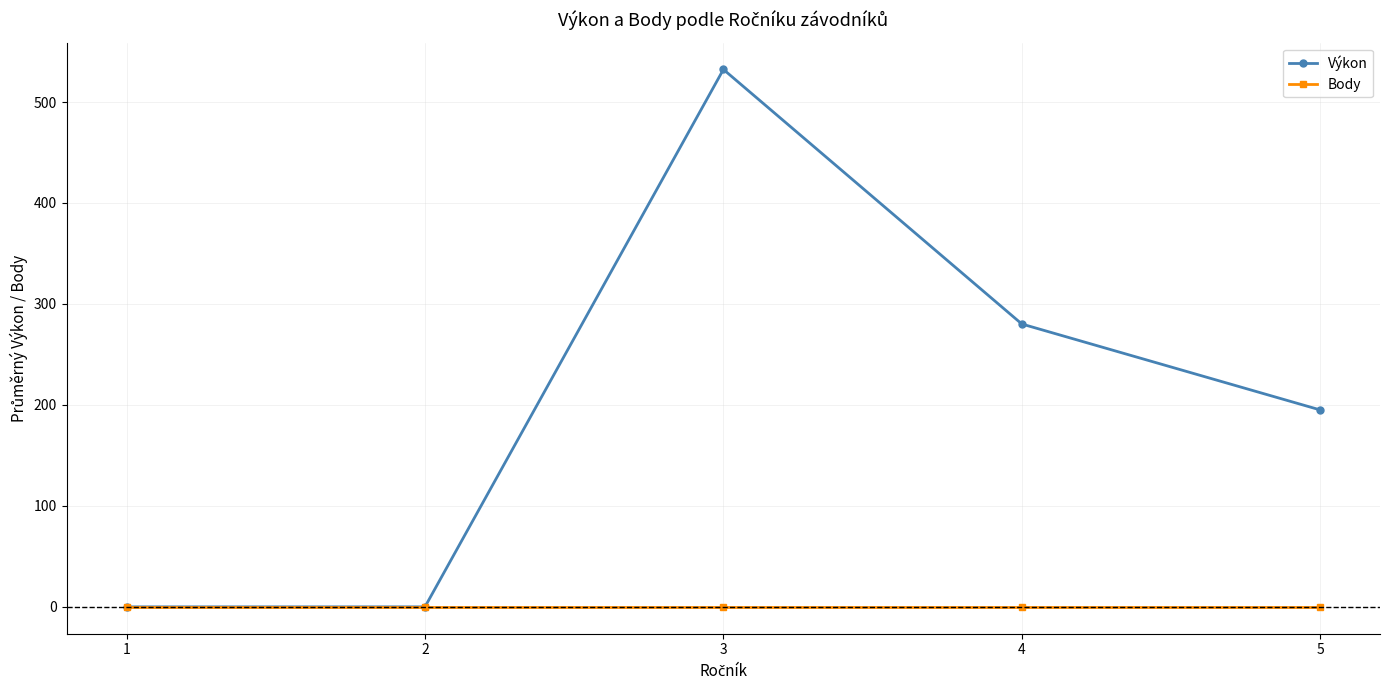

What is the average value of the Výkon series?

201.5